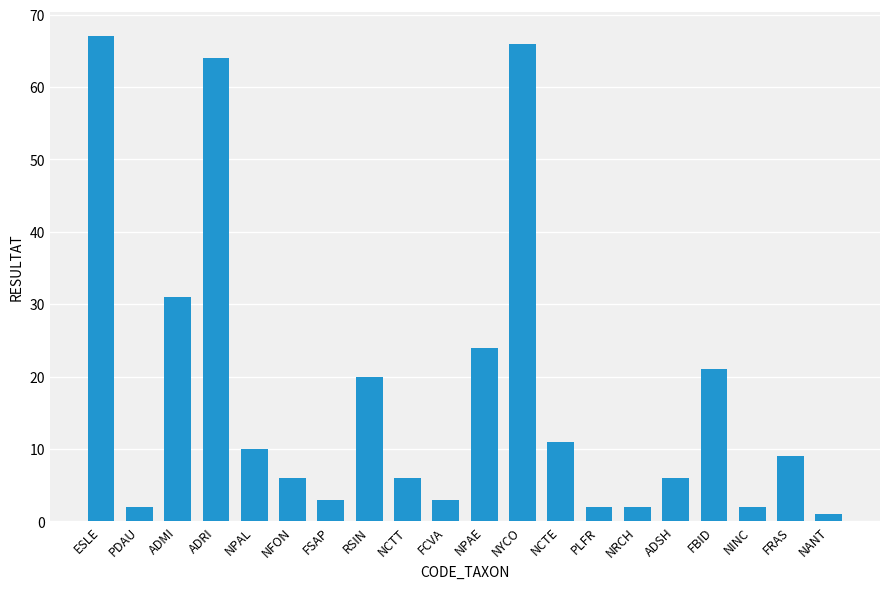

How many data points does each series have?

20